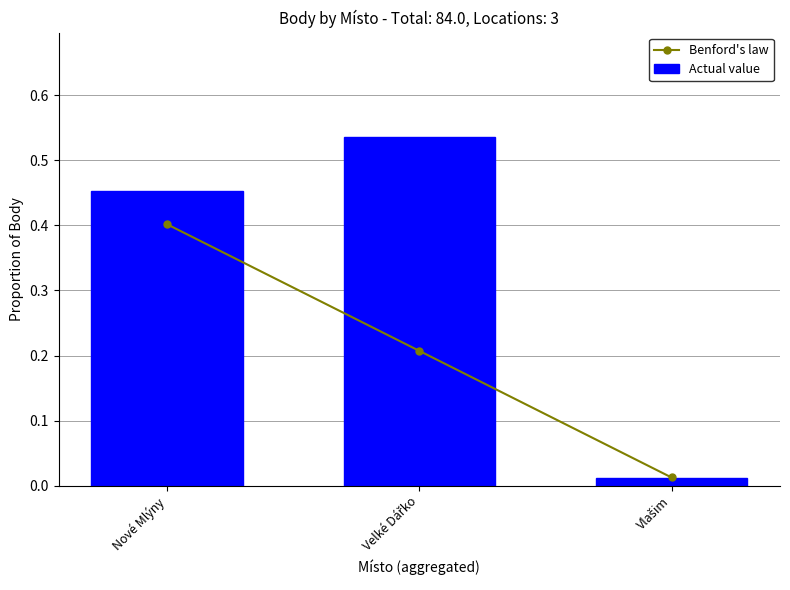

What is the difference between the maximum and minimum values in the Actual value series?

0.5